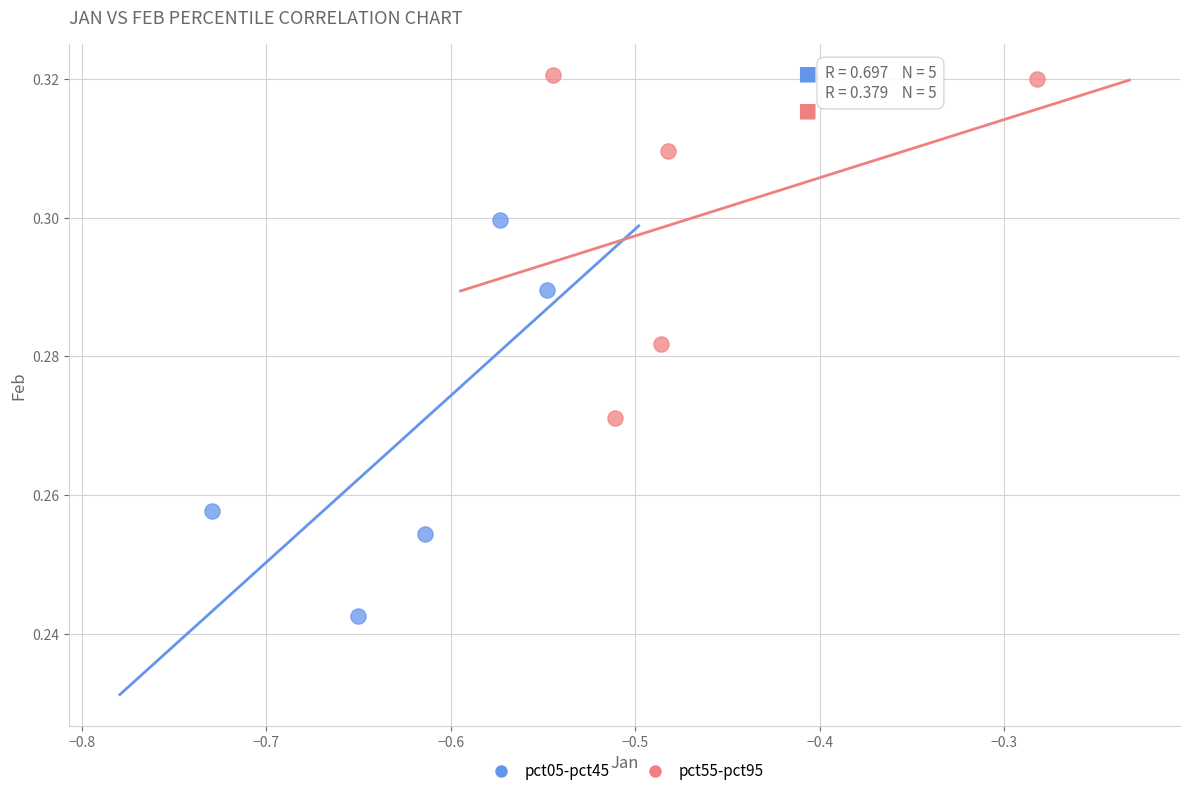

Which series contains the highest Y value?

pct55-pct95